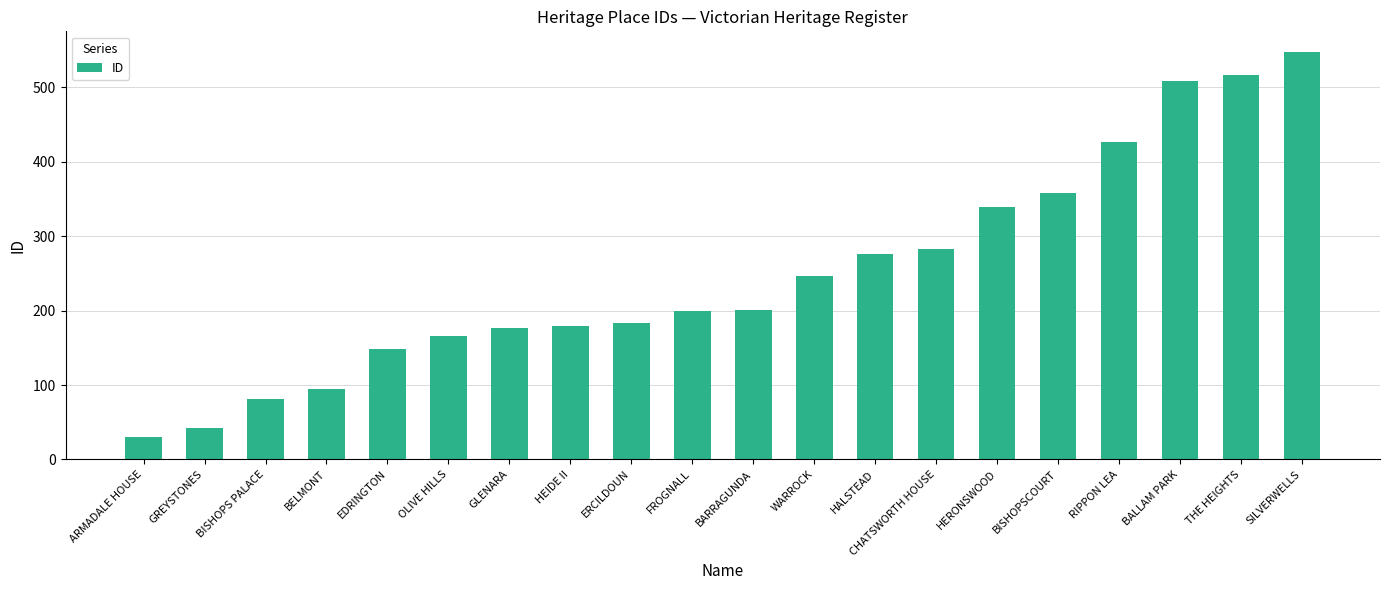

What is the approximate value at RIPPON LEA, to the nearest 50?

450